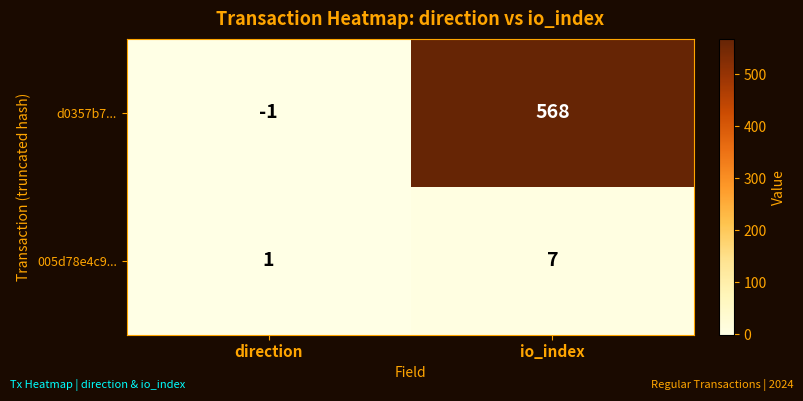

At which category is the sum across all series the highest?

io_index